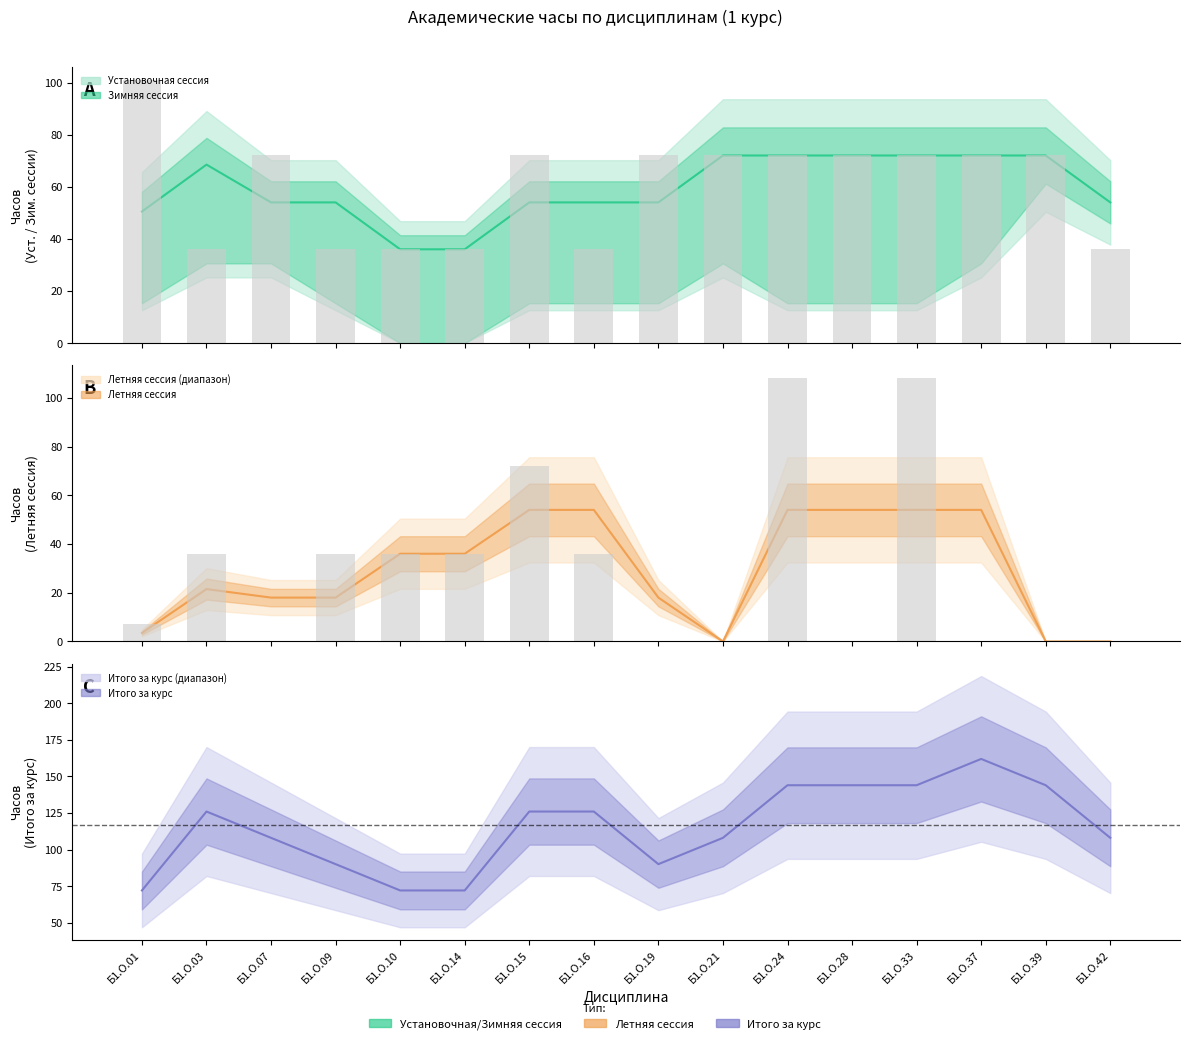

Count the number of categories in the chart.

16